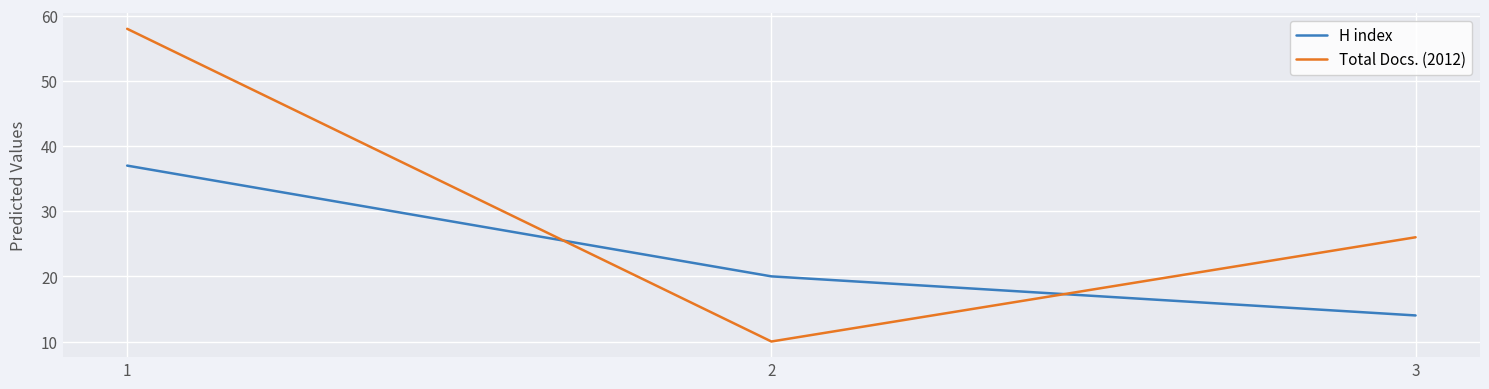

What is the difference between the maximum and minimum values in the Total Docs. (2012) series?

48